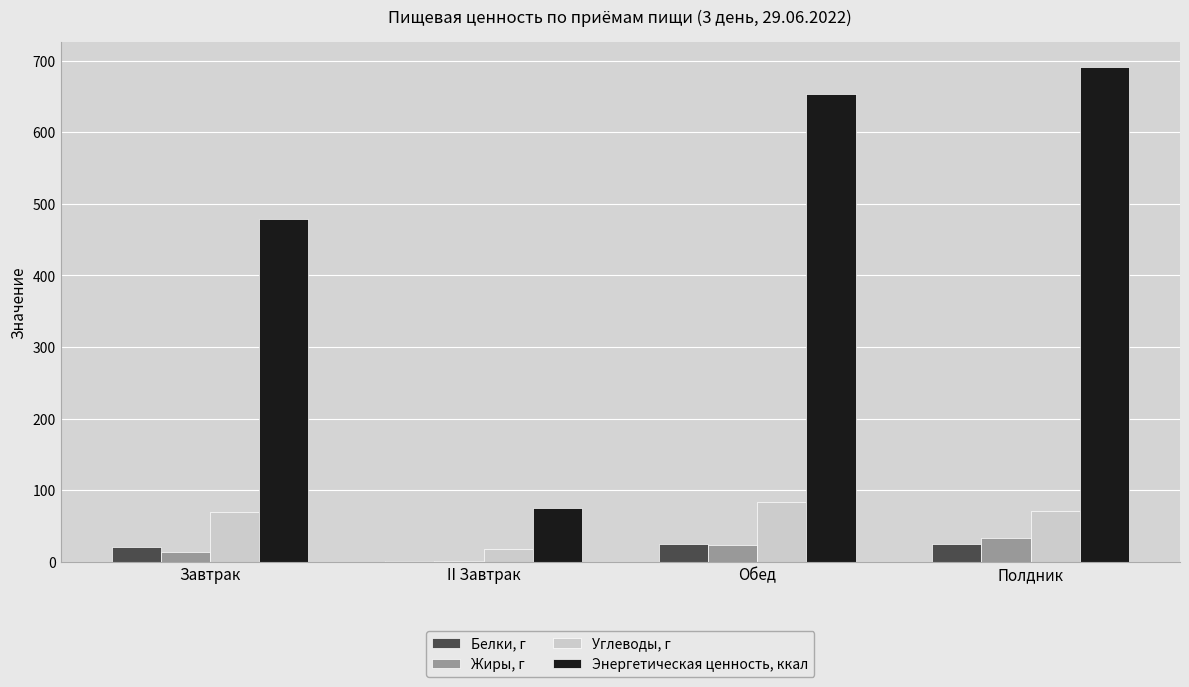

What is the approximate value of Углеводы, г at Полдник?

71.1